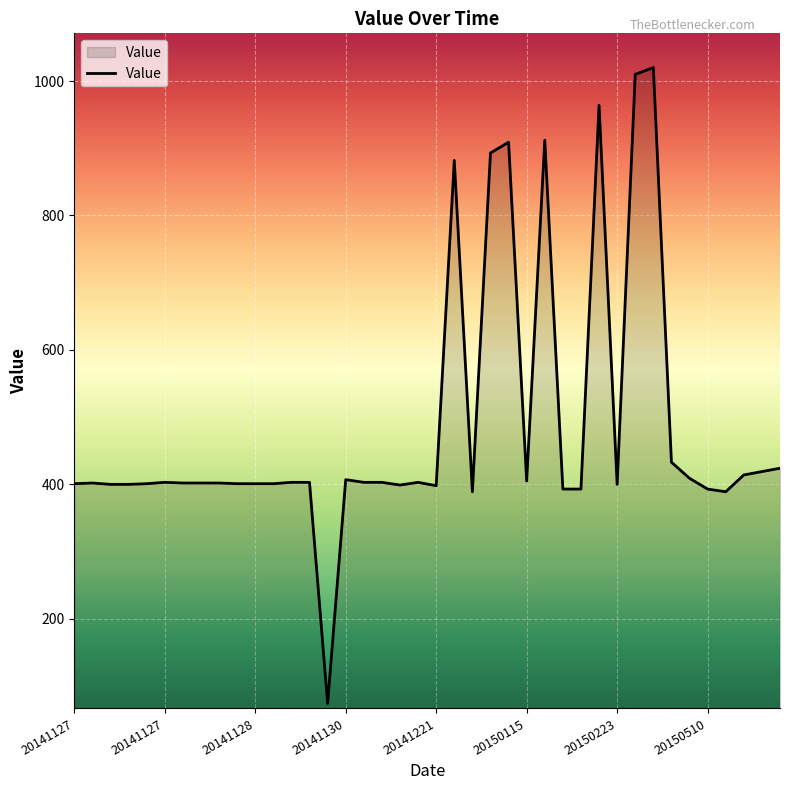

What is the difference between the maximum and minimum values?

946